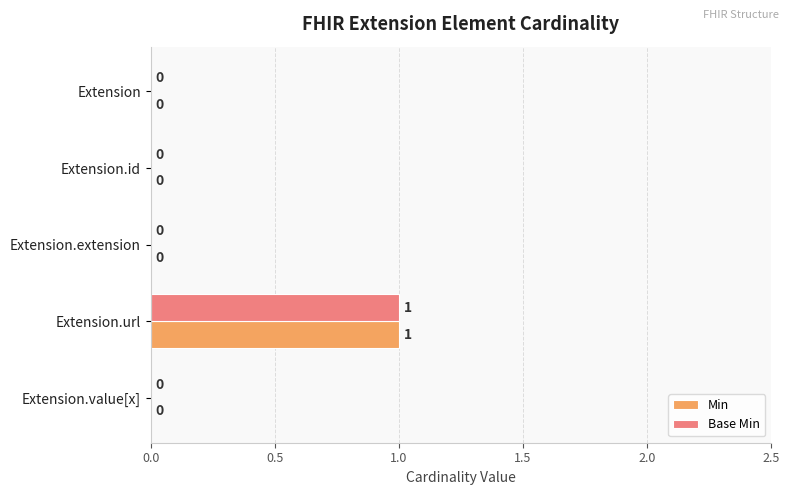

How many data points in Base Min are above 0?

1